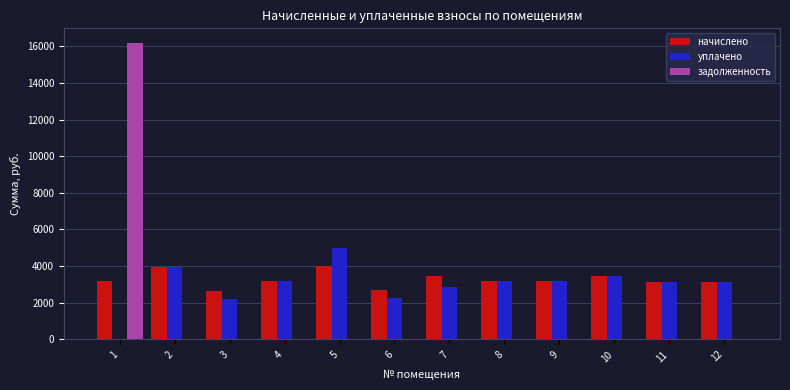

The задолженность series shows 3348.8 at 1. True or false?

False